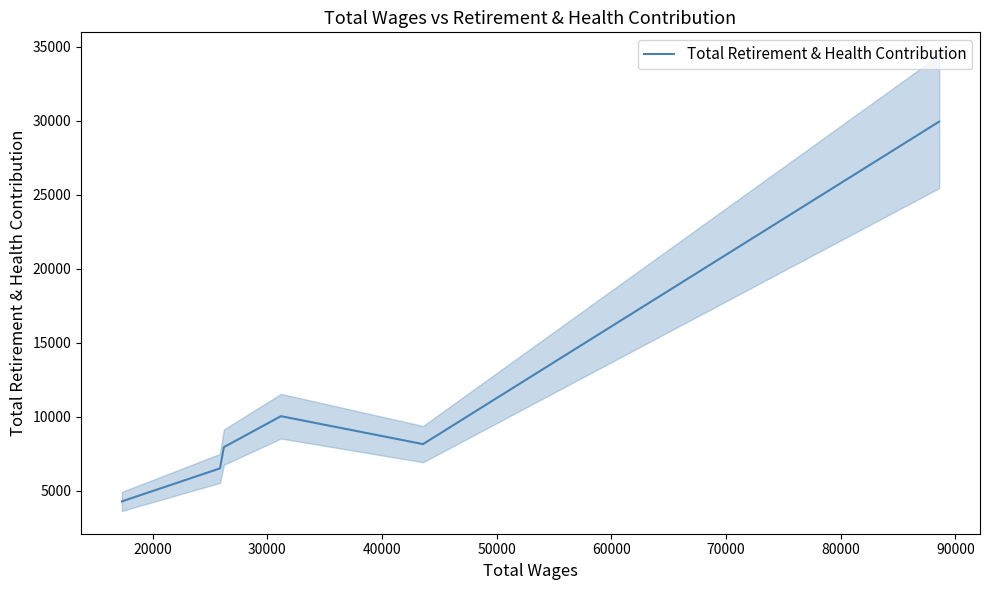

What is the sum of all values?

66953